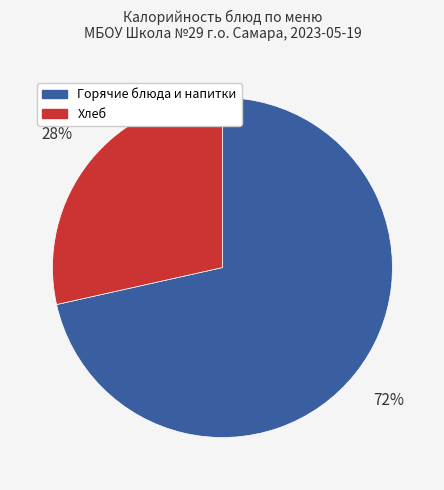

To the nearest percent, what is the average slice percentage?

50%